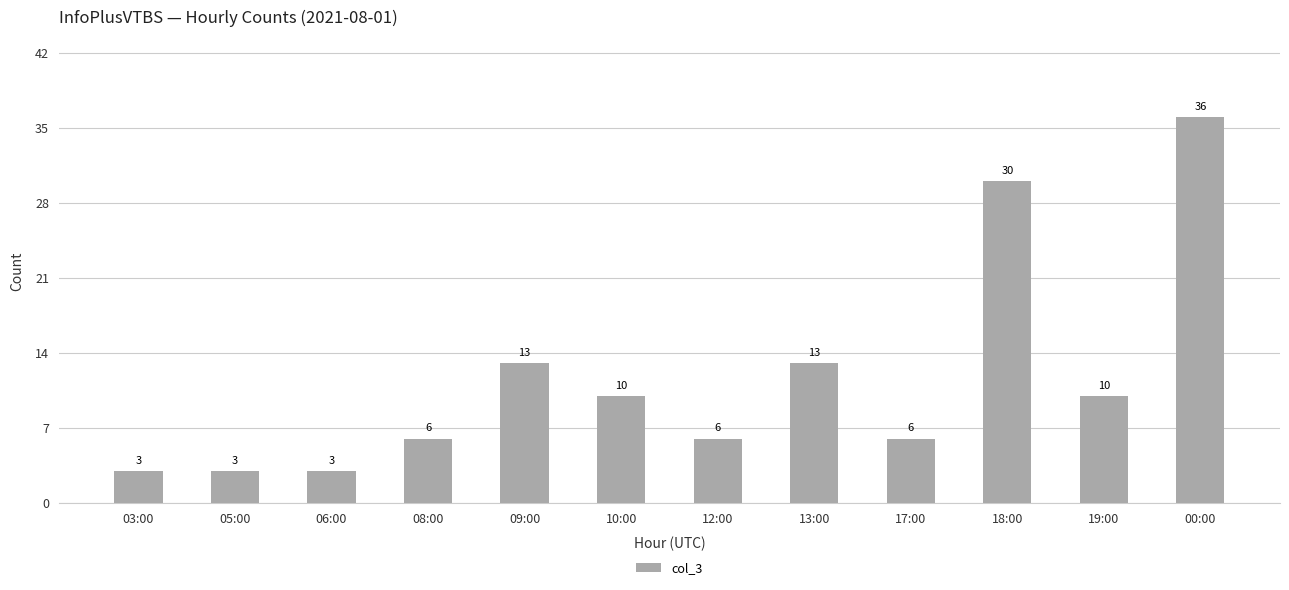

Does the chart contain stacked bars?

No